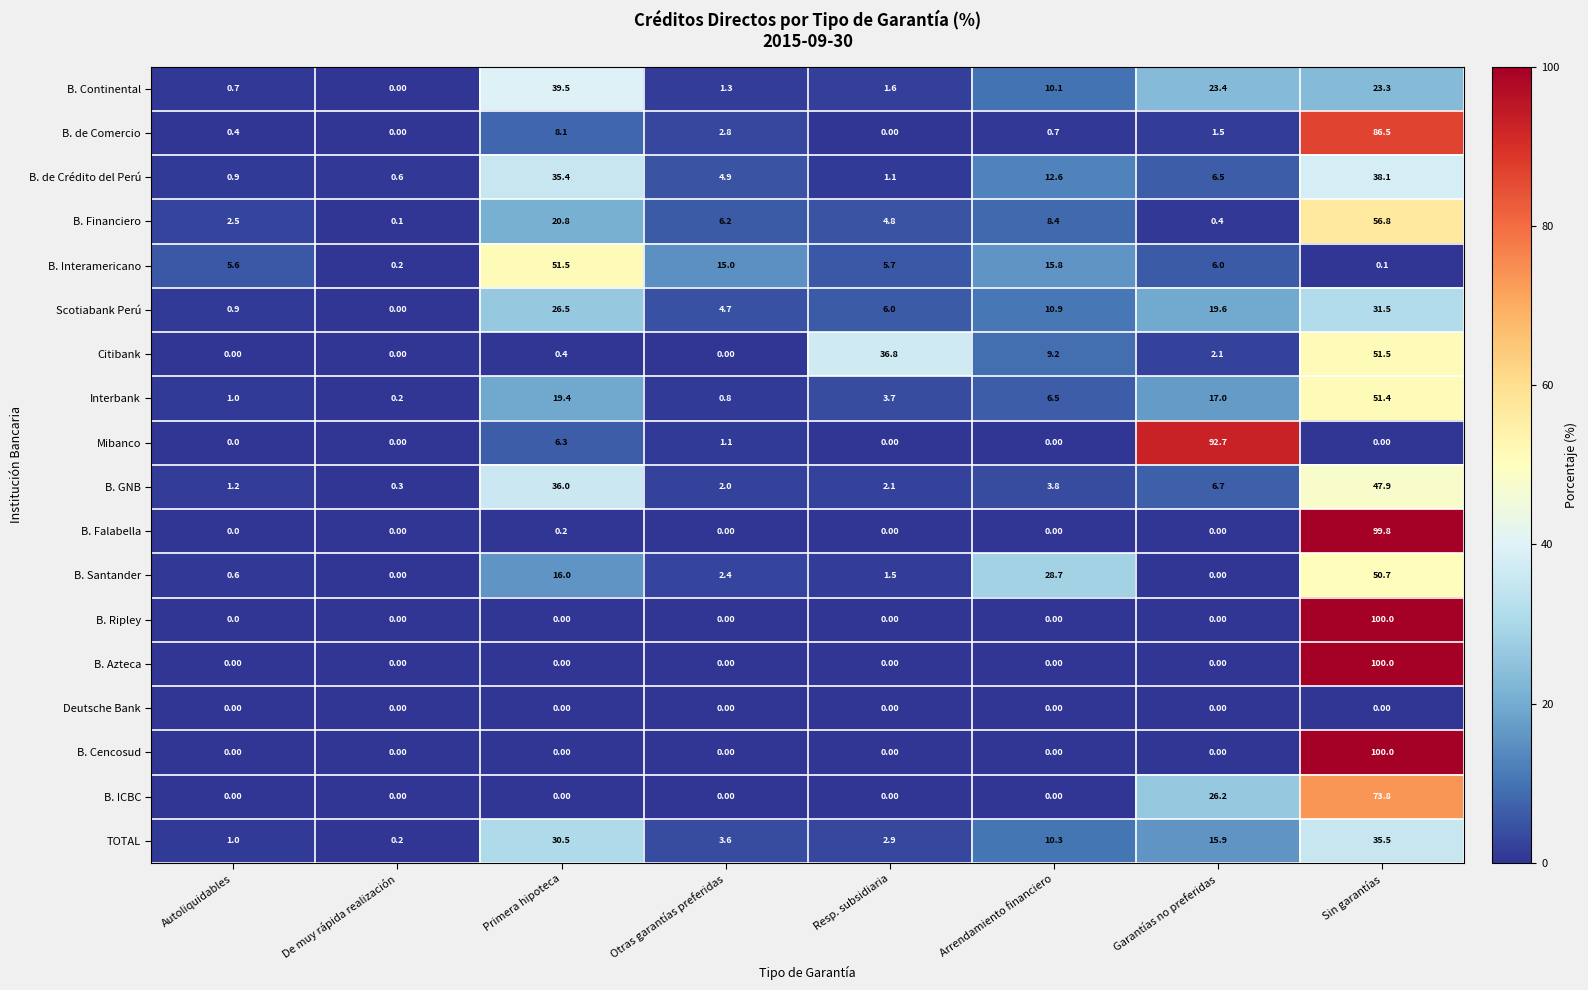

At which category does the chart reach its peak across all series?

Sin garantías